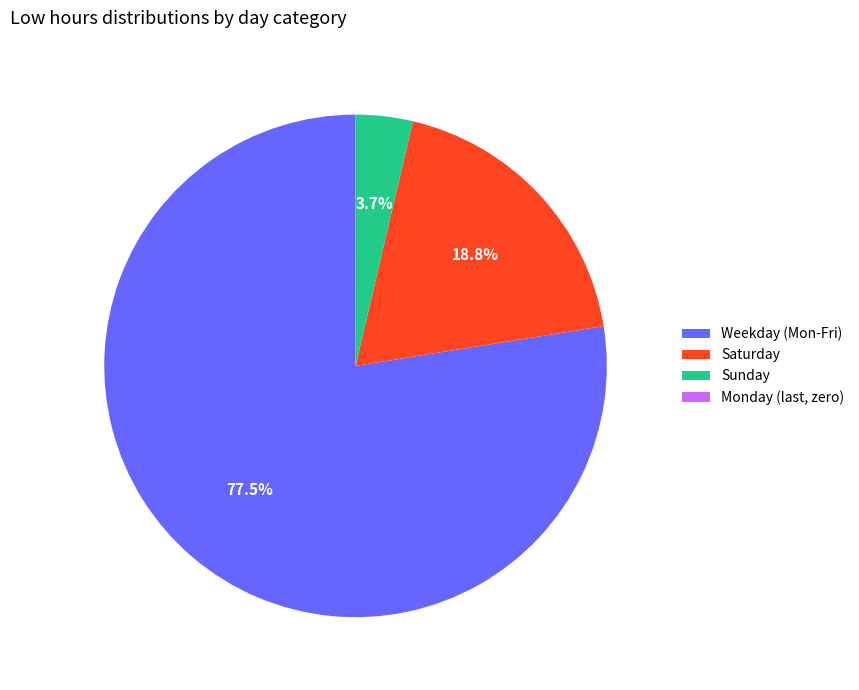

Which has a higher value, Weekday (Mon-Fri) or Saturday?

Weekday (Mon-Fri)